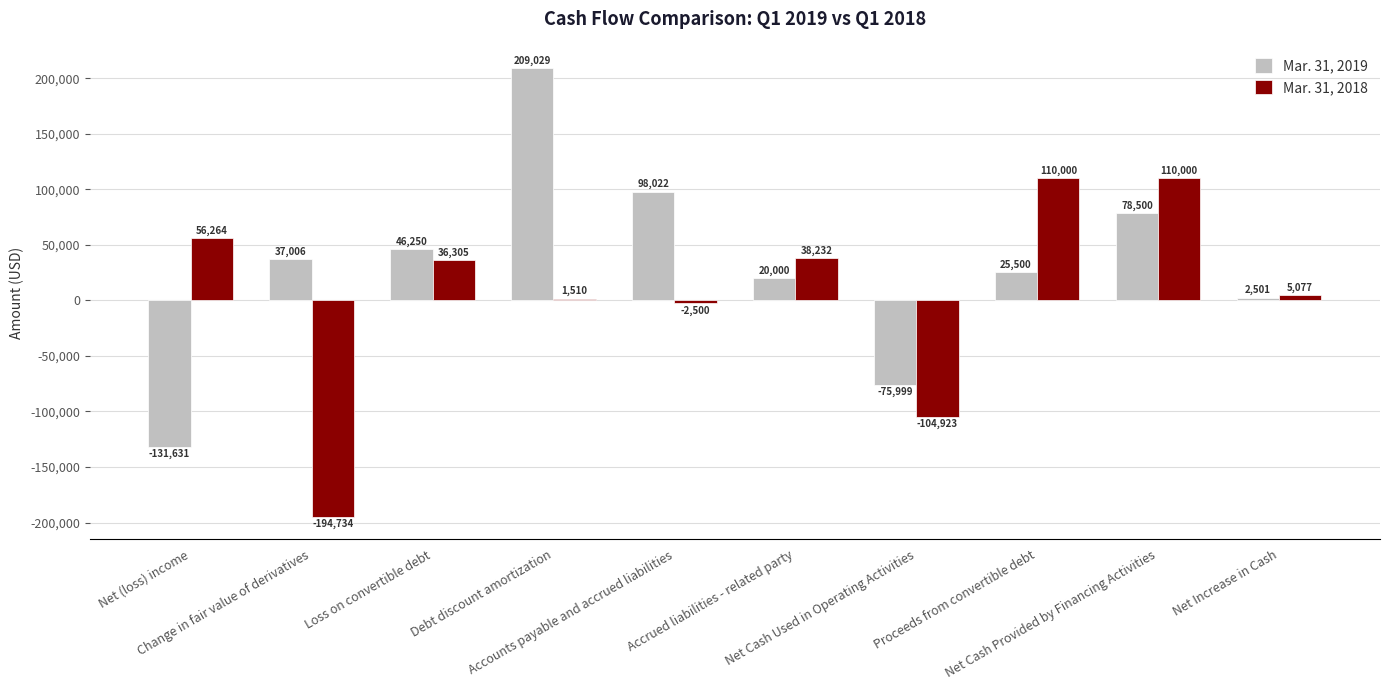

Rank the series at Accounts payable and accrued liabilities from lowest to highest value.

Mar. 31, 2018, Mar. 31, 2019